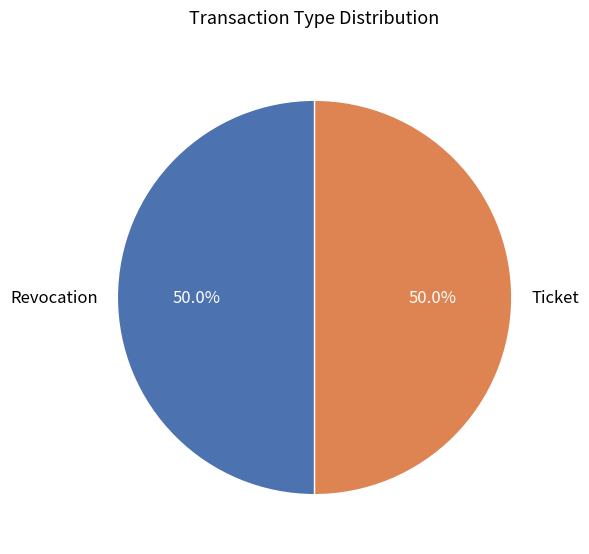

Approximately how many times larger is the value at Ticket compared to Revocation?

1.0